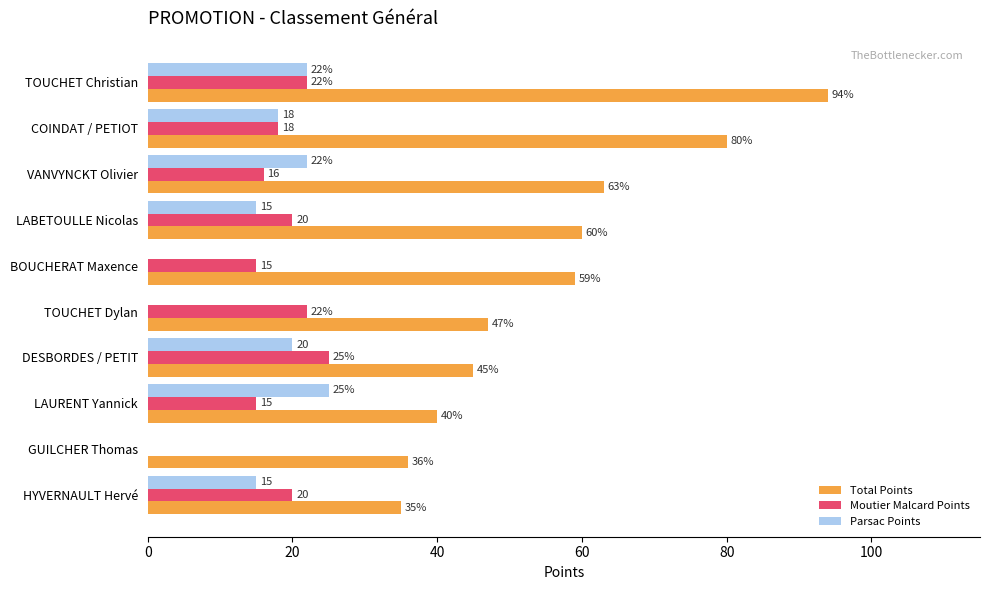

Count the number of categories in the chart.

10